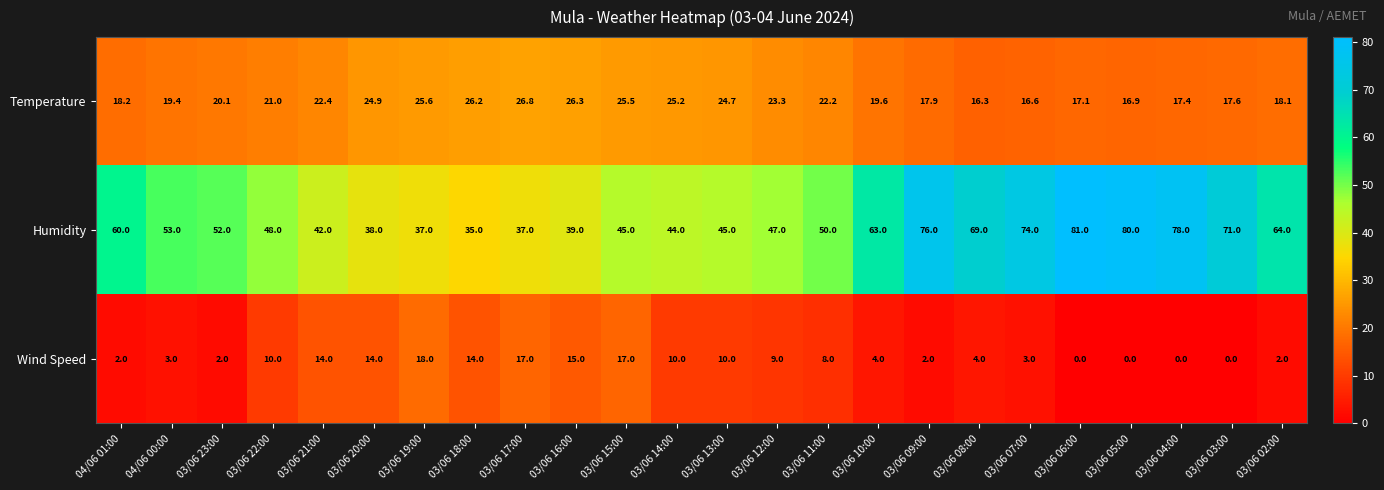

At which label is Wind Speed closest to 9?

03/06 12:00